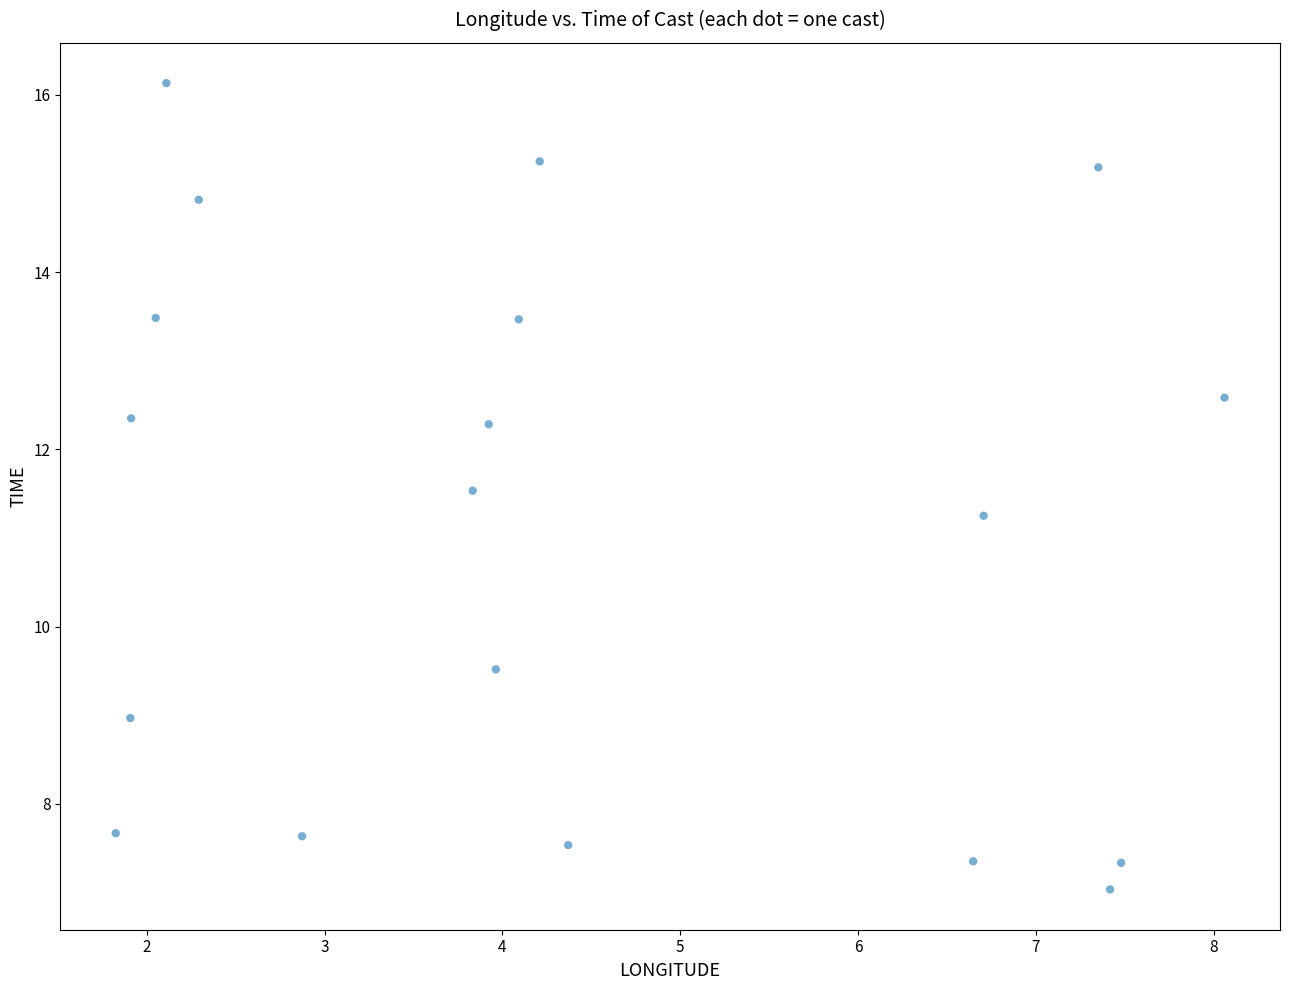

What is the range of Y values (max minus min)?

9.1